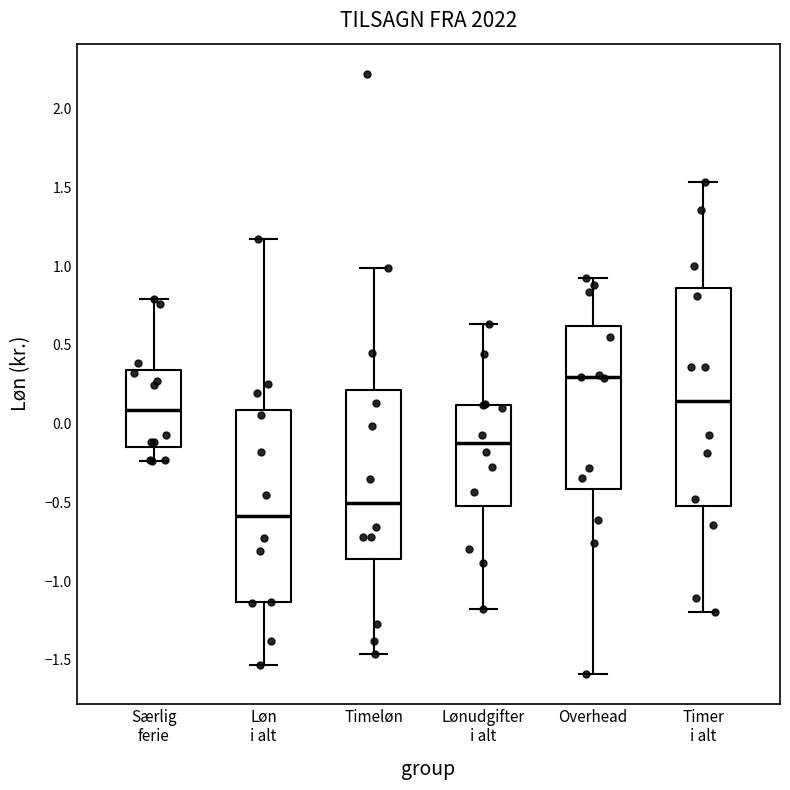

Which box's median line is the lowest?

Løn i alt